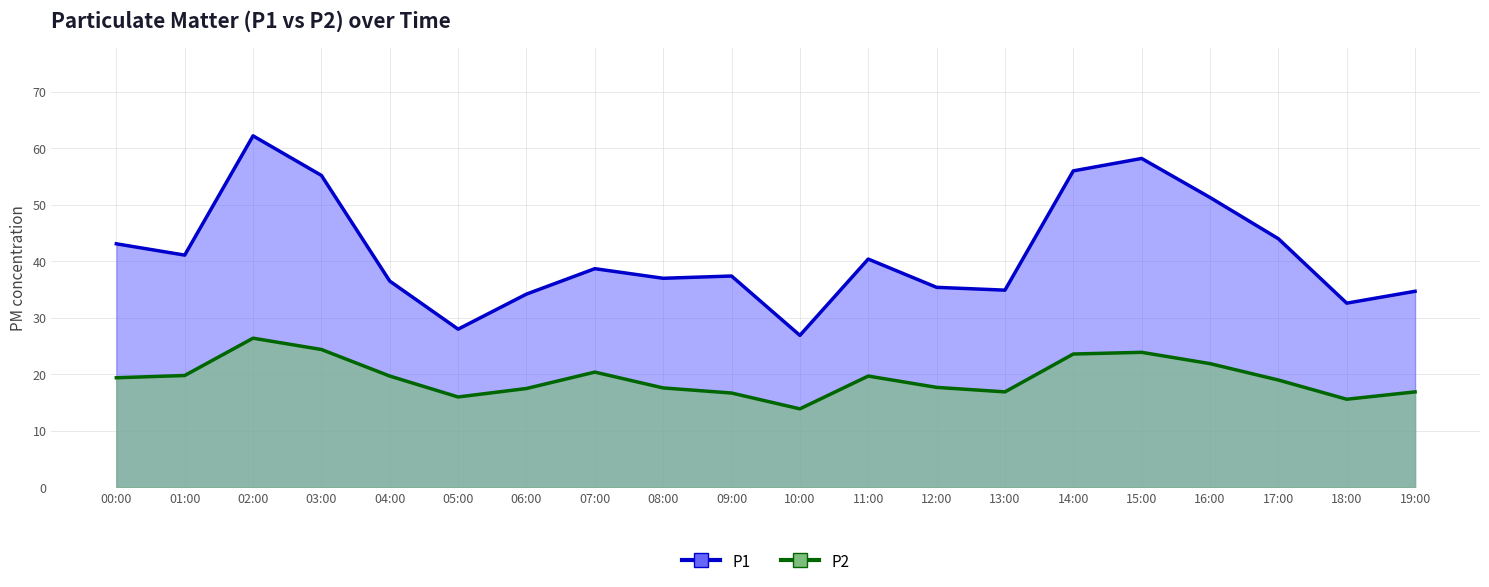

Which category has the highest value in the P2 series?

02:00